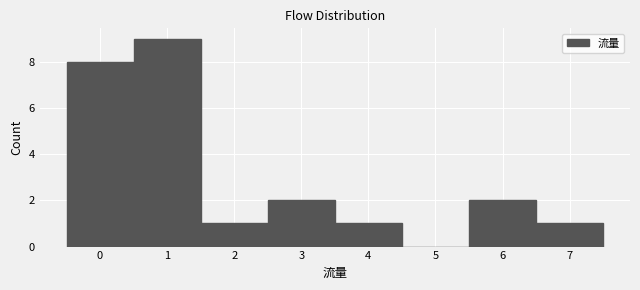

How tall is the bar that spans 5.5 to 6.5 on the x-axis? The values are not printed on the chart, so give them approximately, as read against the axis.

2